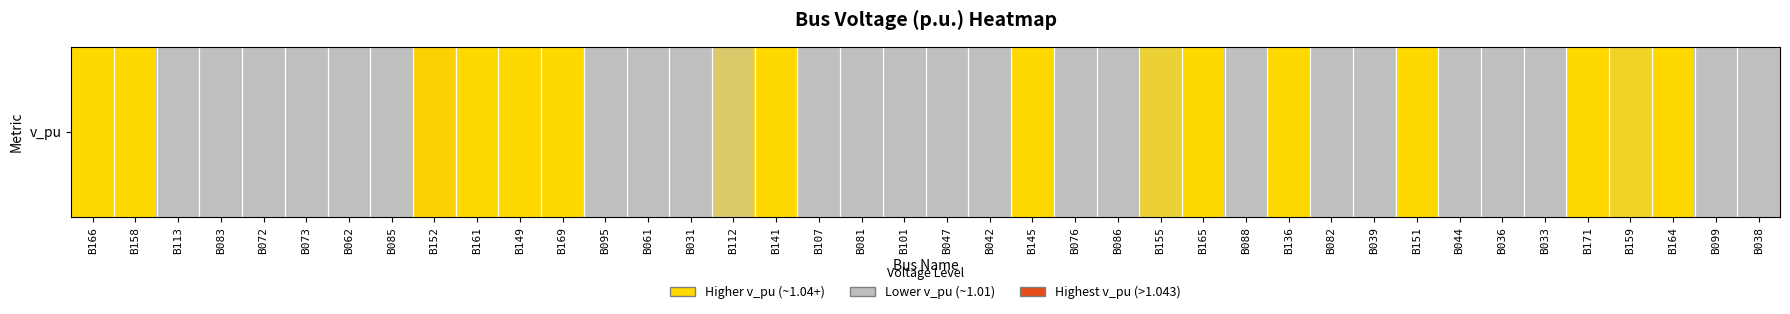

Reading left to right, extract all data points from this chart.

1.0	1.0	1.0	1.0	1.0	1.0	1.0	1.0	1.0	1.0	1.0	1.0	1.0	1.0	1.0	1.0	1.0	1.0	1.0	1.0	1.0	1.0	1.0	1.0	1.0	1.0	1.0	1.0	1.0	1.0	1.0	1.0	1.0	1.0	1.0	1.0	1.0	1.0	1.0	1.0